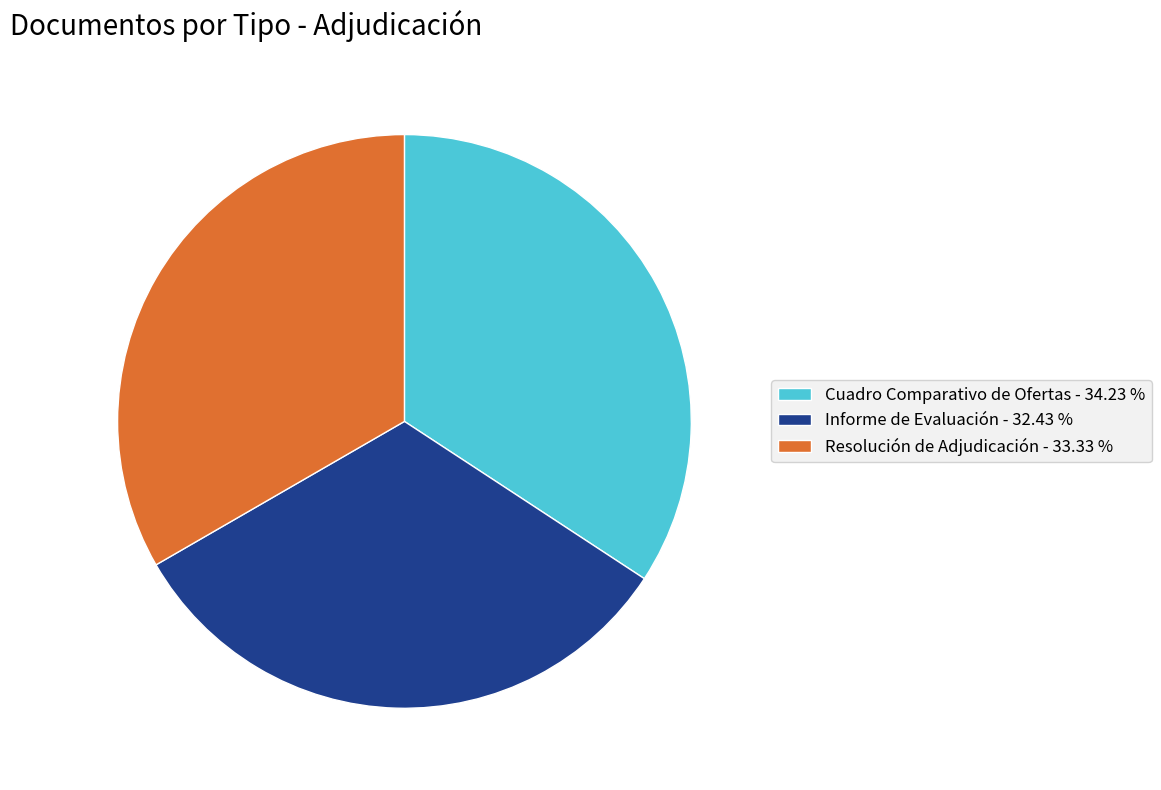

True or false: Cuadro Comparativo de Ofertas accounts for 34% of the total.

True